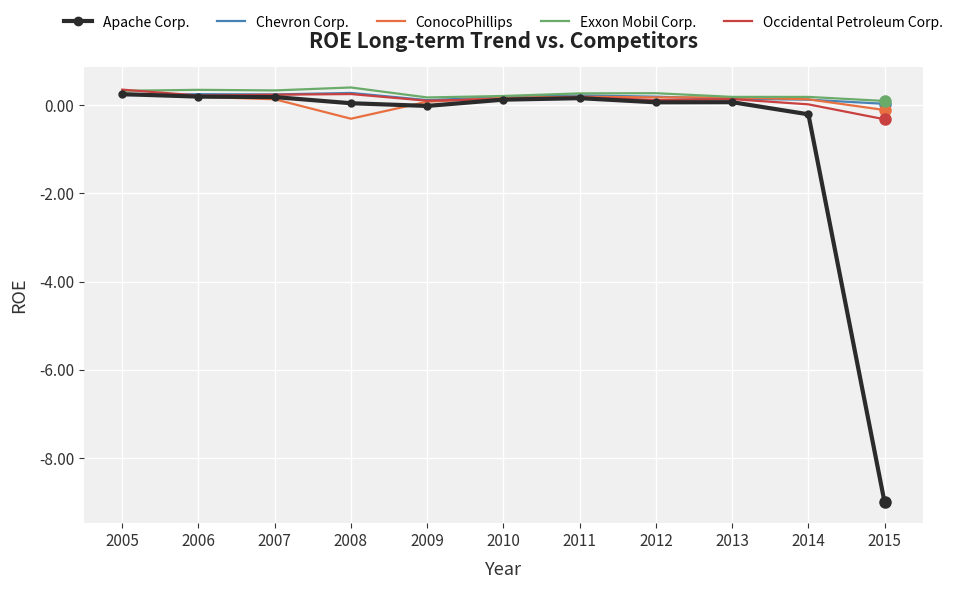

What is the minimum value shown in the chart?

-9.0